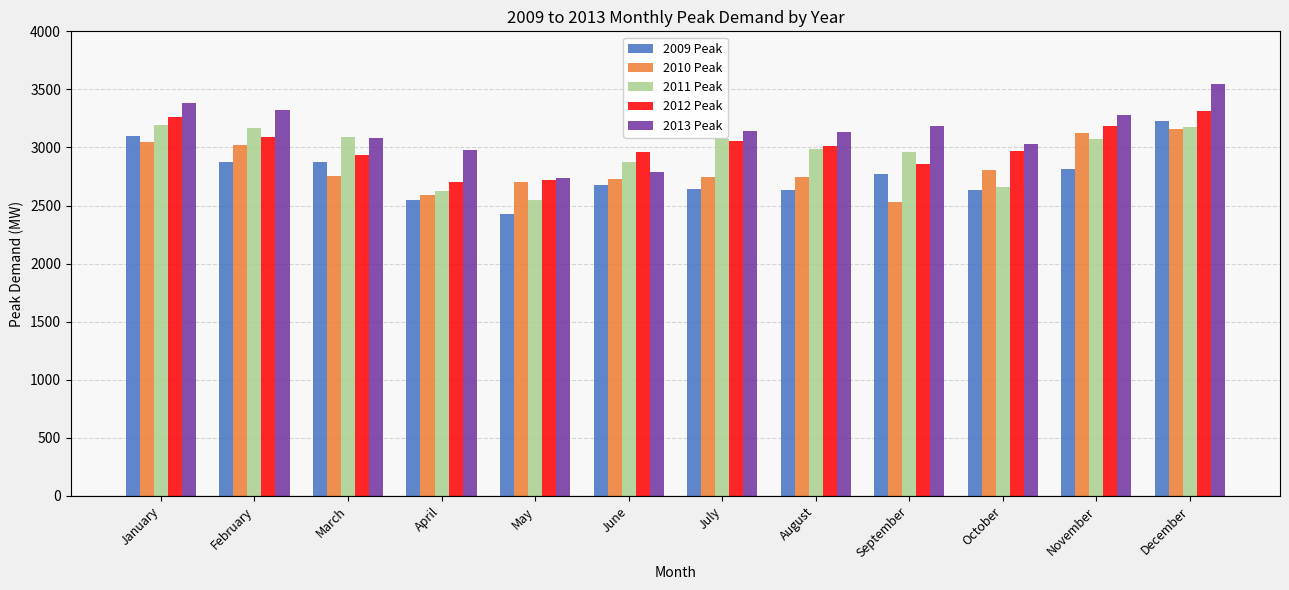

What is the minimum value shown in the chart?

2426